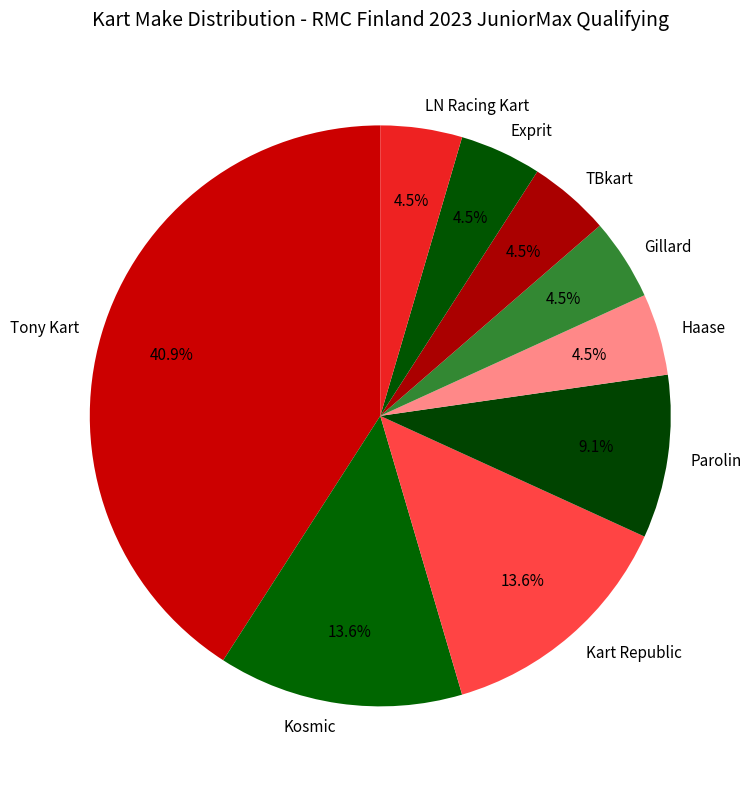

To the nearest percent, what is the combined percentage of TBkart and Gillard?

9%